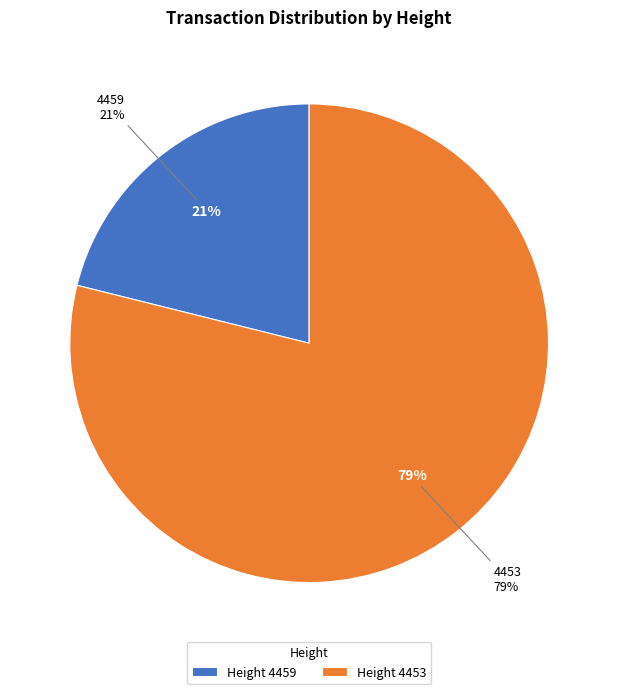

Which category accounts for the majority?

4453